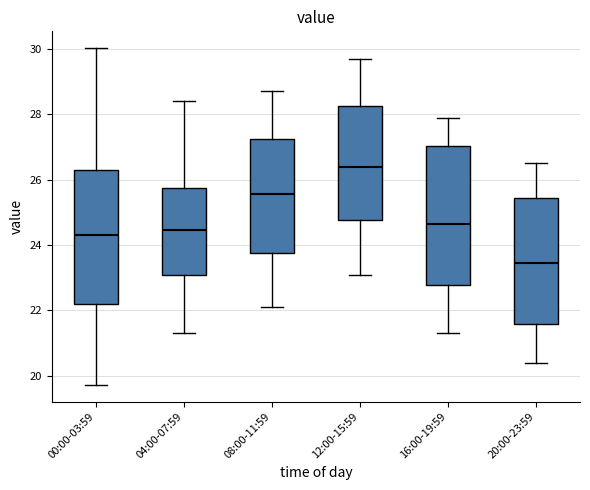

Where does the lower whisker of the box for 00:00-03:59 end on the y-axis? The values are not printed on the chart, so give them approximately, as read against the axis.

19.8